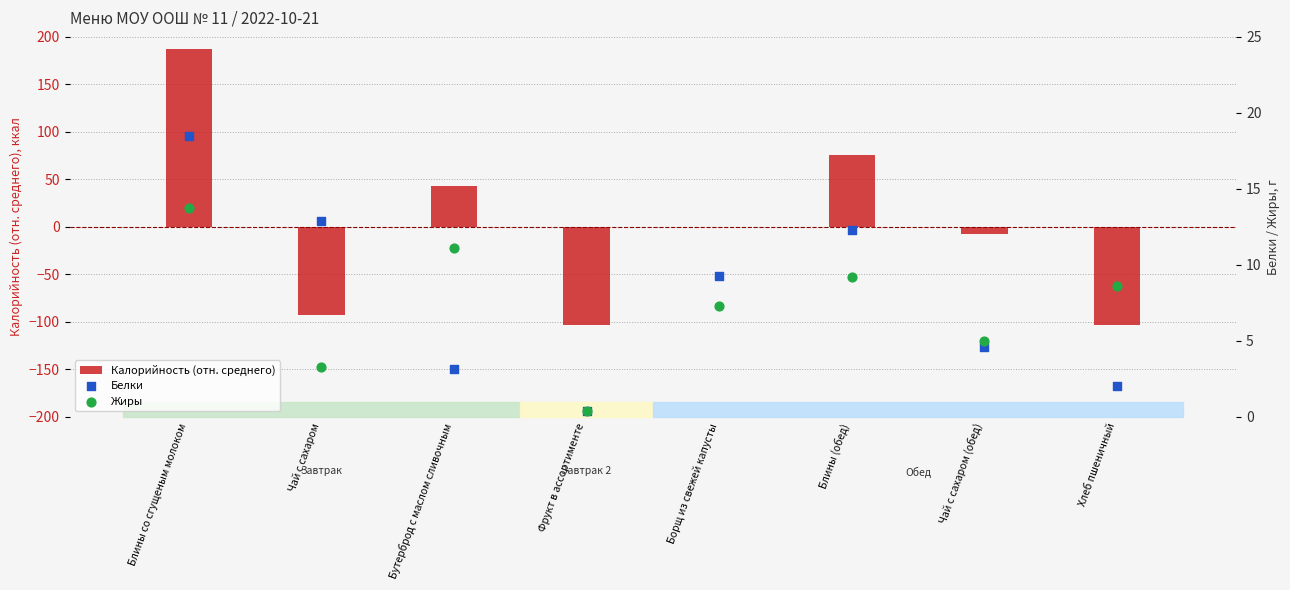

What are all the series names shown in the legend?

Калорийность (отн. среднего), Белки, Жиры